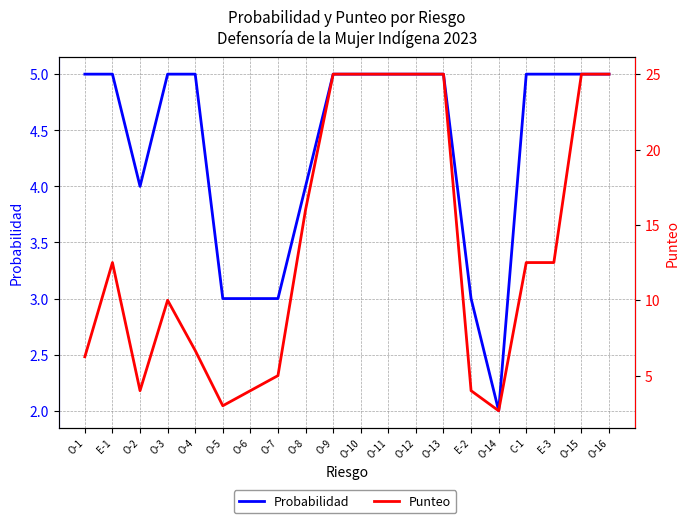

What is the label of the 16th point from the right?

O-4